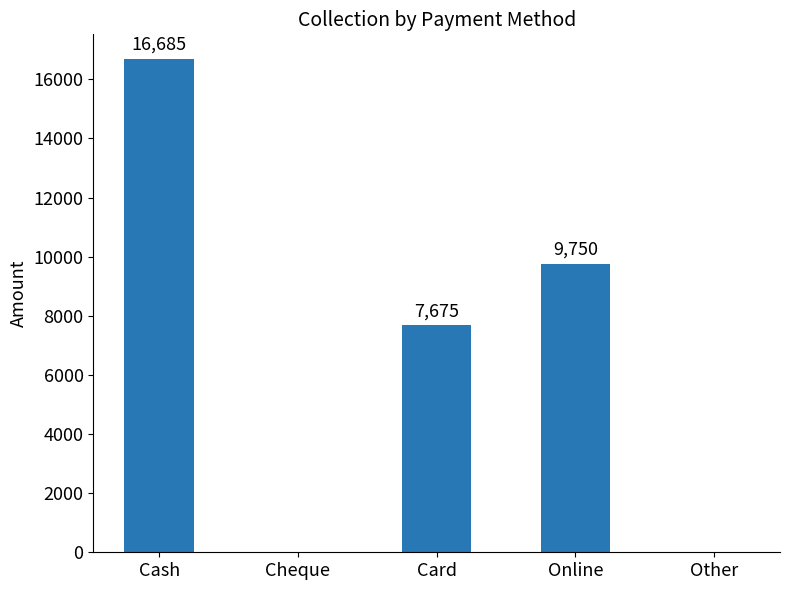

Which label corresponds to the largest value in the chart?

Cash